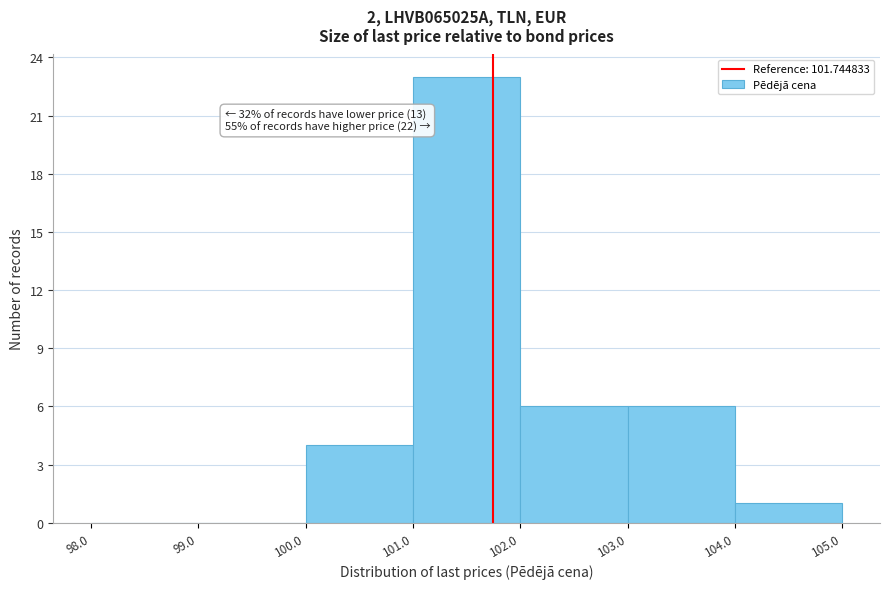

Over which range of the x-axis is the bar tallest?

101.0 to 102.0